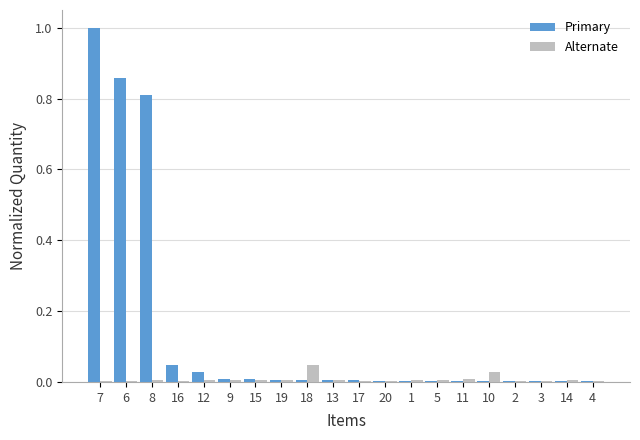

Which series changed the most between 7 and 14?

Primary